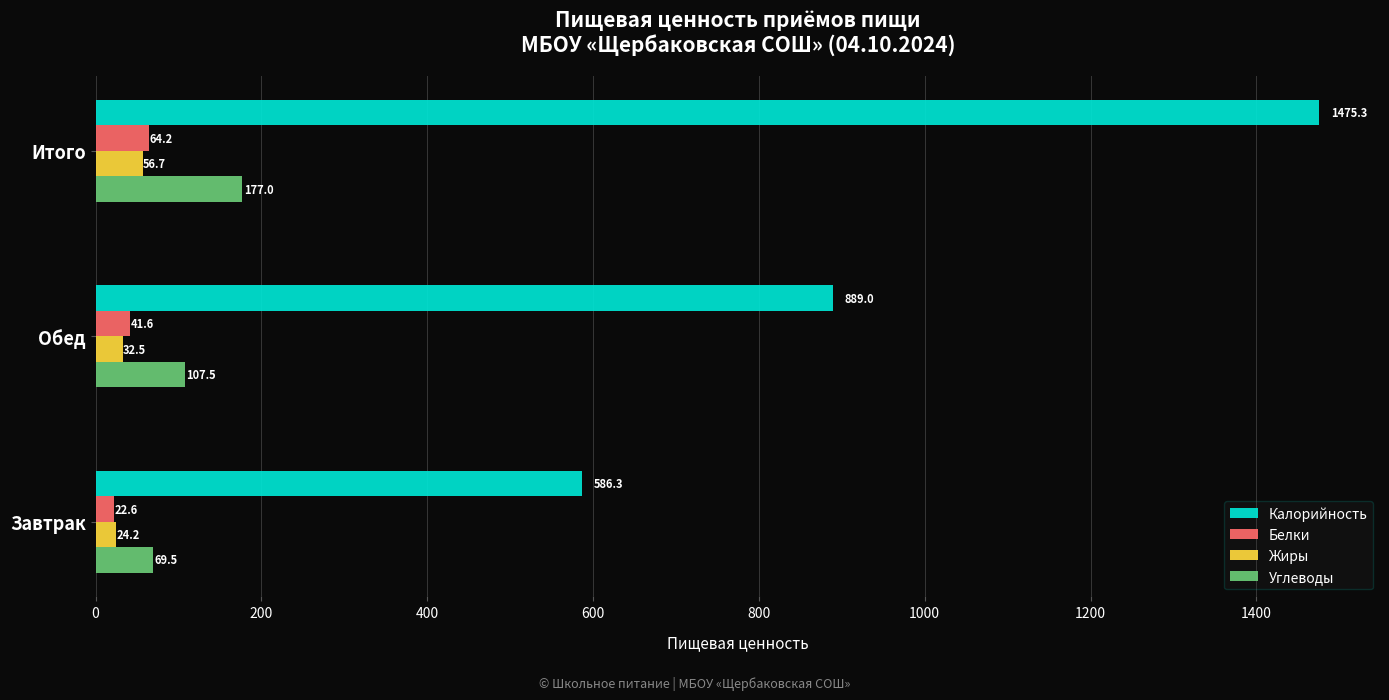

What is the total value across all series at Обед?

1070.6